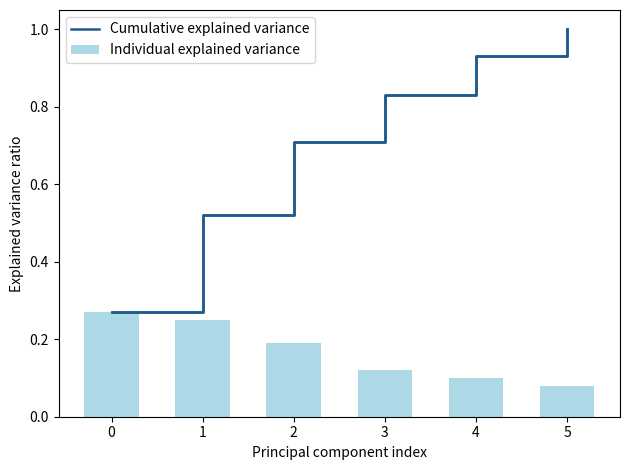

Reading left to right, list all the values displayed in this chart.

Cumulative explained variance: 0=0.3	1=0.5	2=0.7	3=0.8	4=0.9	5=1.0
Individual explained variance: 0=0.3	1=0.2	2=0.2	3=0.1	4=0.1	5=0.1